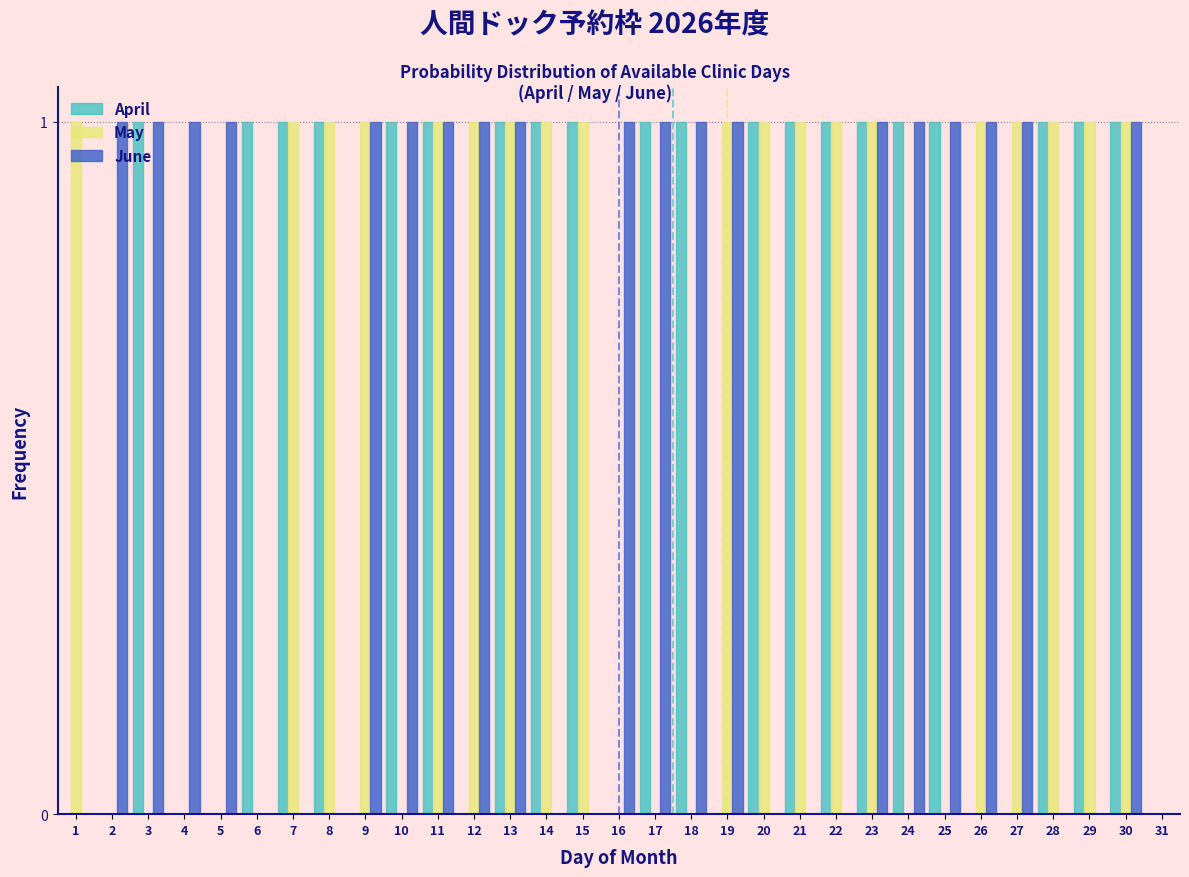

Is it true that May equals 1 at 14?

True